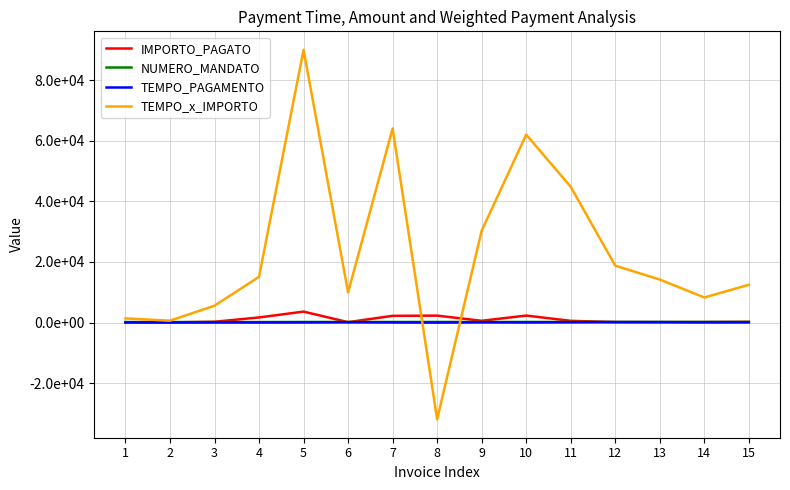

Is this an area chart (filled region under the line)?

No